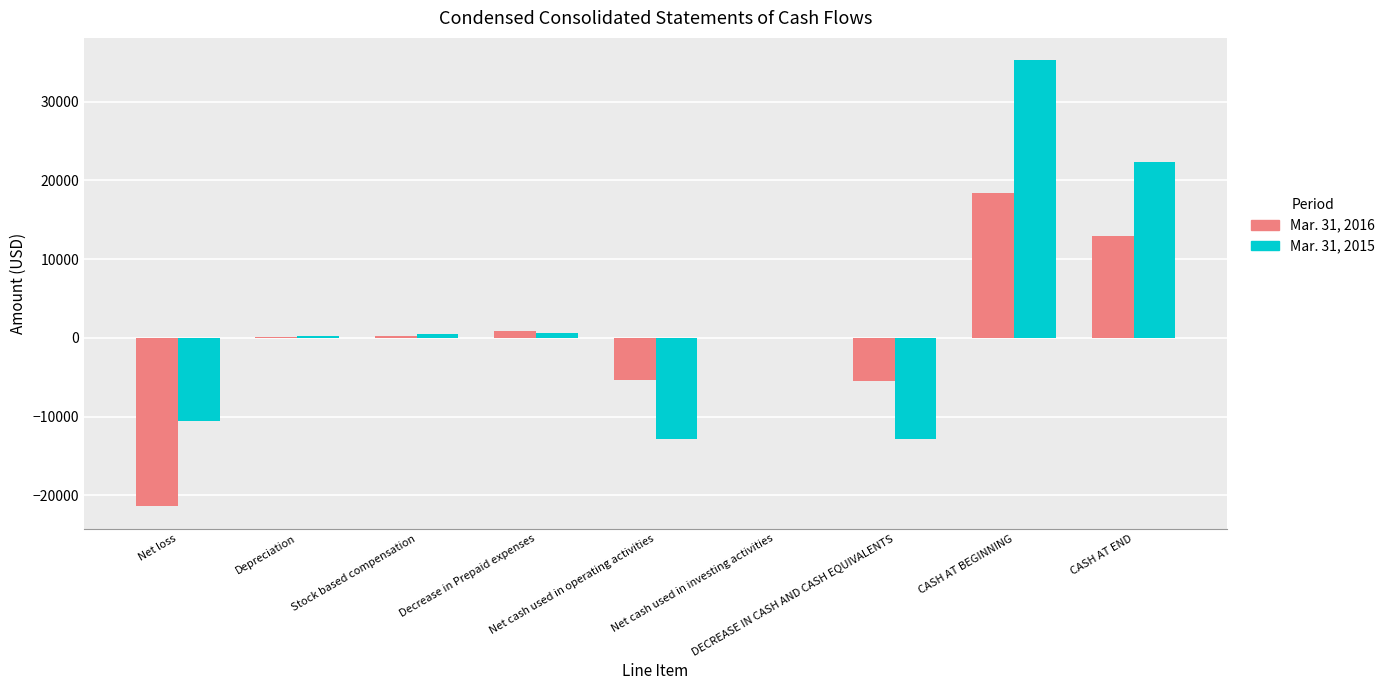

What is the greatest value displayed?

35270